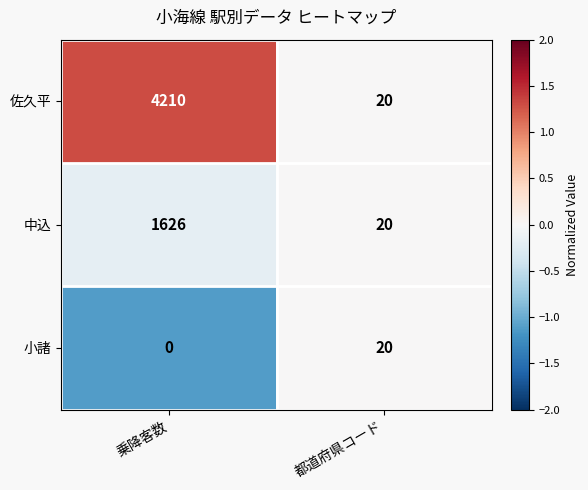

At which label does 小諸 reach its minimum?

乗降客数